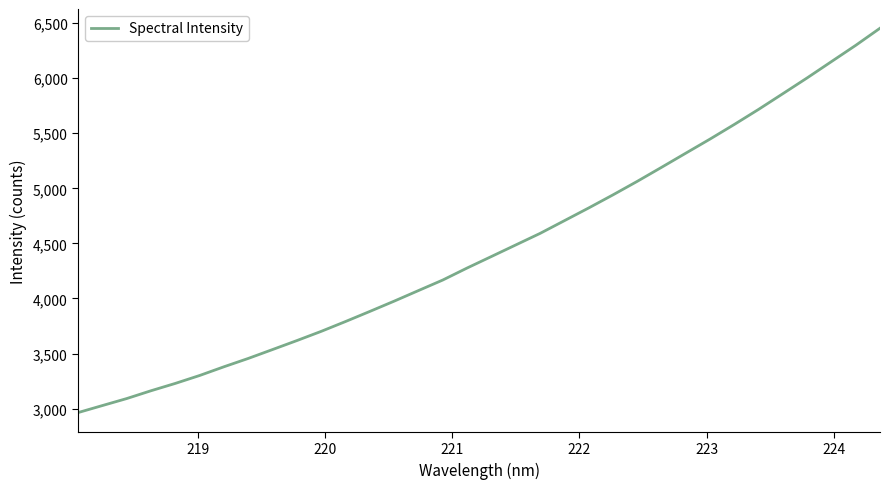

What is the minimum value shown in the chart?

2963.8